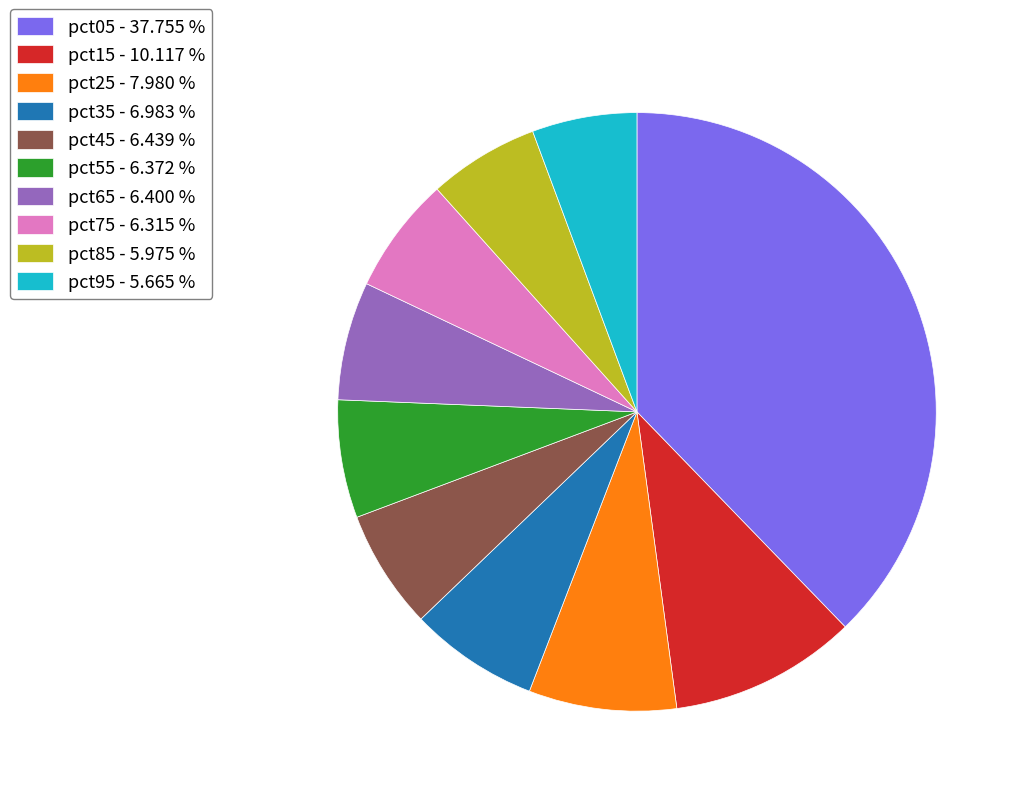

Does any single category account for the majority?

No